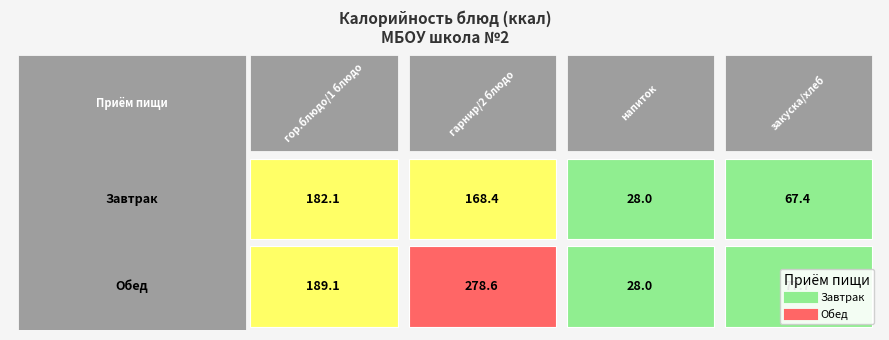

List the labels in order of Обед value, largest first.

гарнир/2 блюдо, гор.блюдо/1 блюдо, закуска/хлеб, напиток